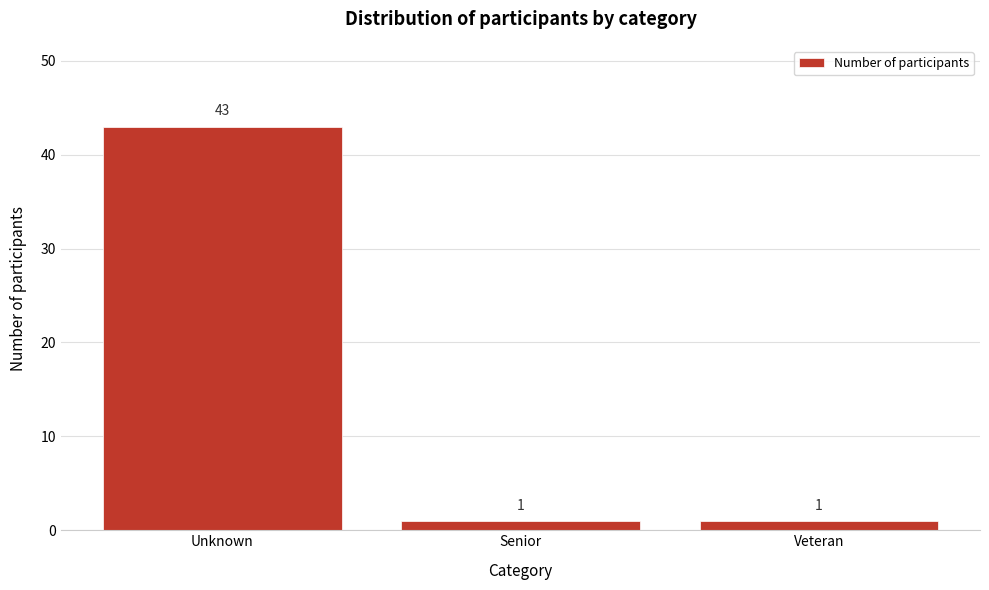

Reading left to right, transcribe all the data shown in this chart.

Unknown=43	Senior=1	Veteran=1